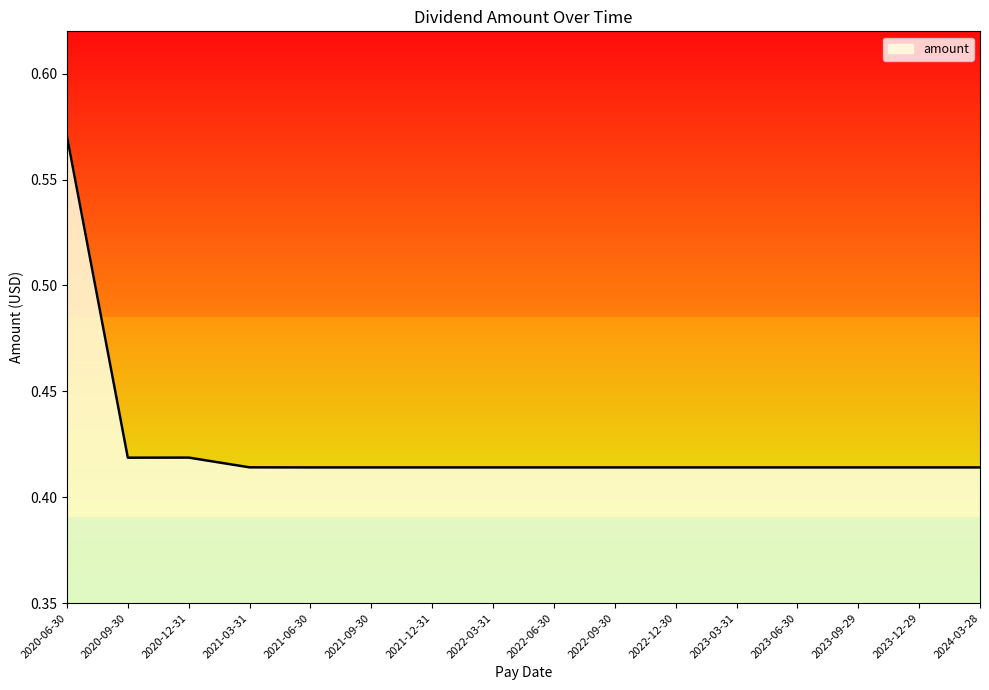

What position from the left is 2020-12-31?

3